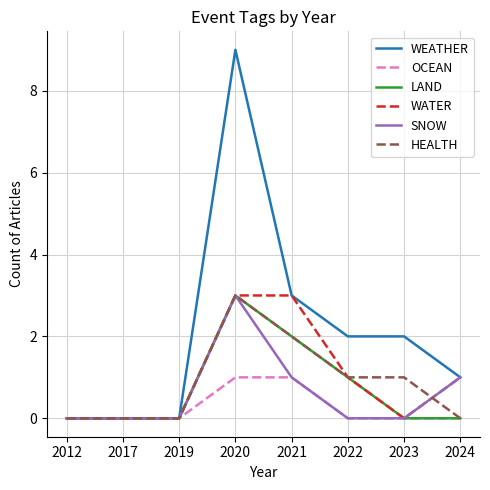

Reading left to right, extract all data points from this chart.

WEATHER: 2012=0	2017=0	2019=0	2020=9	2021=3	2022=2	2023=2	2024=1
OCEAN: 2012=0	2017=0	2019=0	2020=1	2021=1	2022=0	2023=0	2024=0
LAND: 2012=0	2017=0	2019=0	2020=3	2021=2	2022=1	2023=0	2024=0
WATER: 2012=0	2017=0	2019=0	2020=3	2021=3	2022=1	2023=0	2024=1
SNOW: 2012=0	2017=0	2019=0	2020=3	2021=1	2022=0	2023=0	2024=1
HEALTH: 2012=0	2017=0	2019=0	2020=3	2021=2	2022=1	2023=1	2024=0